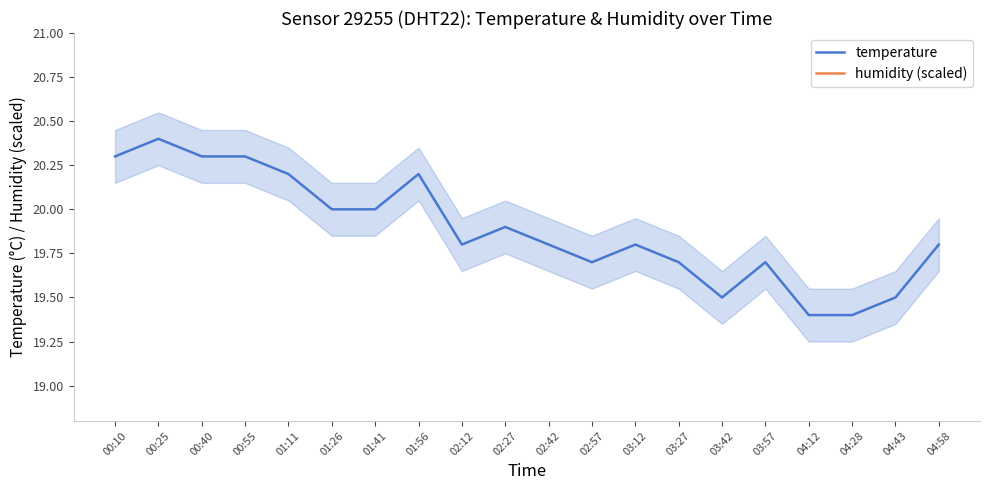

What is the sum of all humidity (scaled) values?

769.6